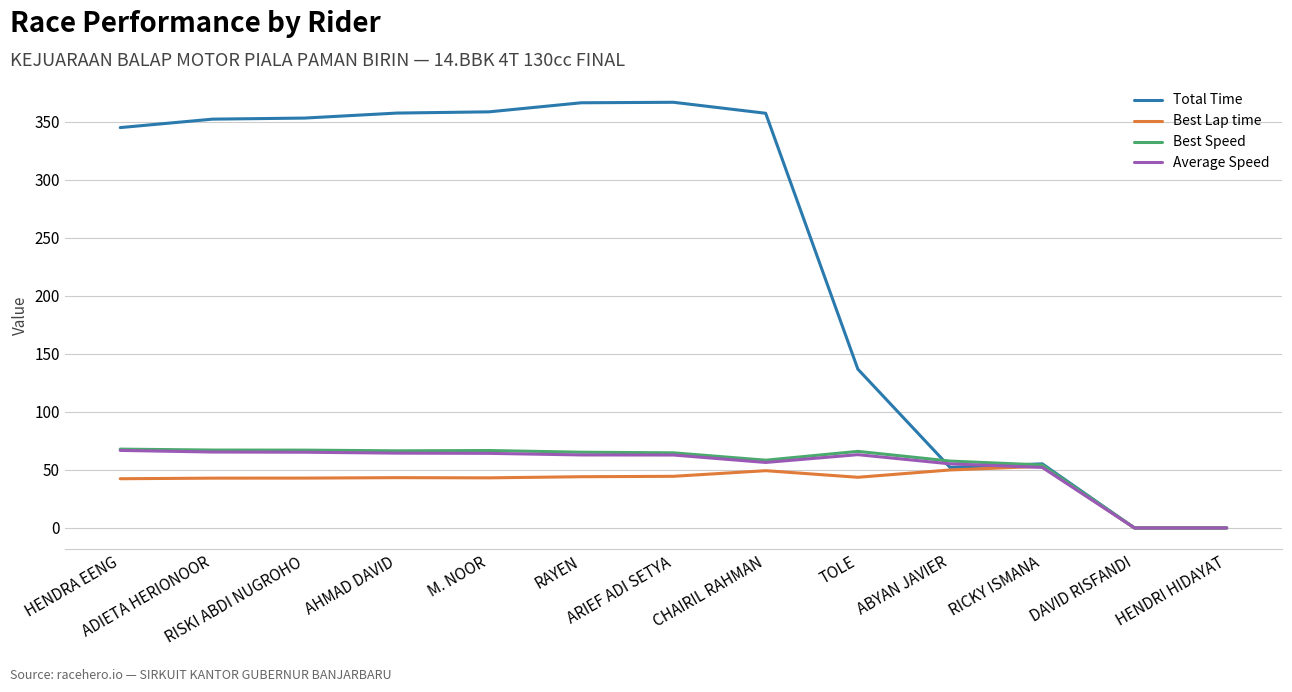

What is the sum of all Average Speed values?

678.8